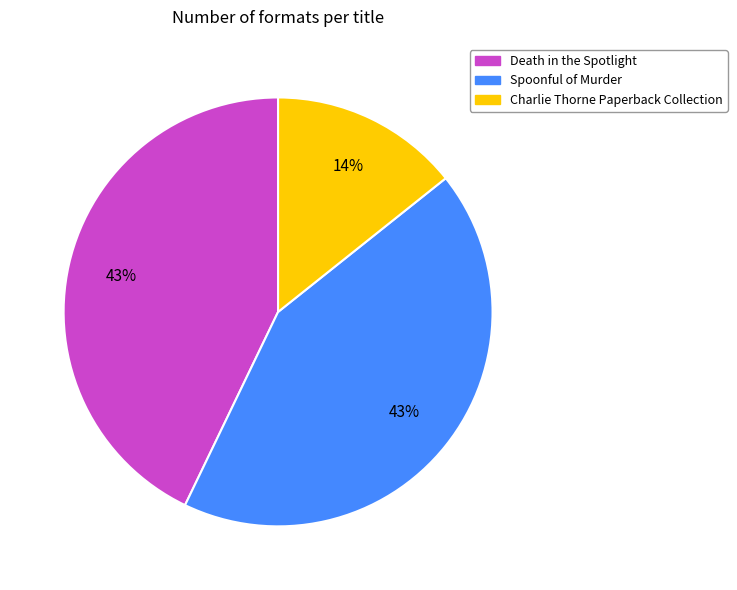

True or false: Spoonful of Murder accounts for 53% of the total.

False